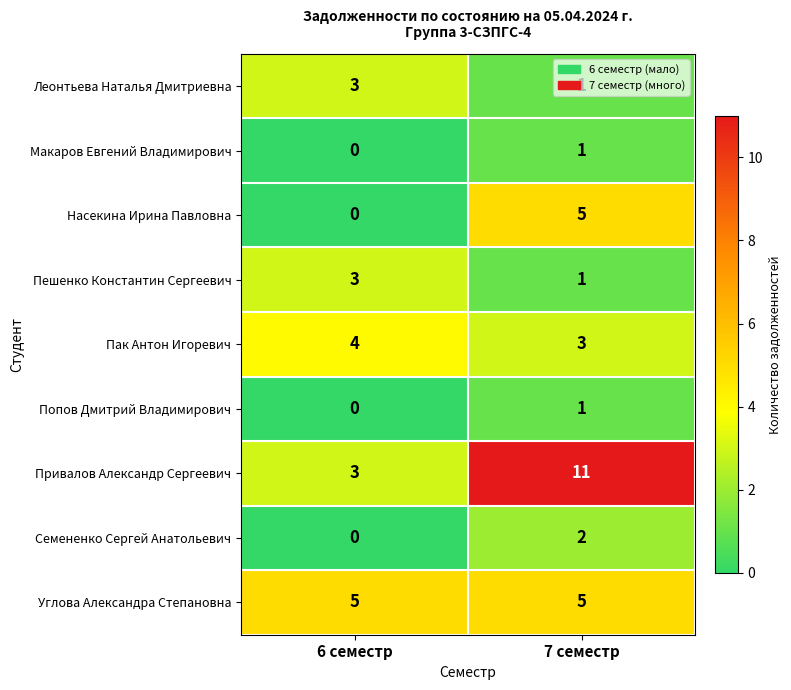

True or false: Макаров Евгений Владимирович has a value of 2 at 7 семестр.

False